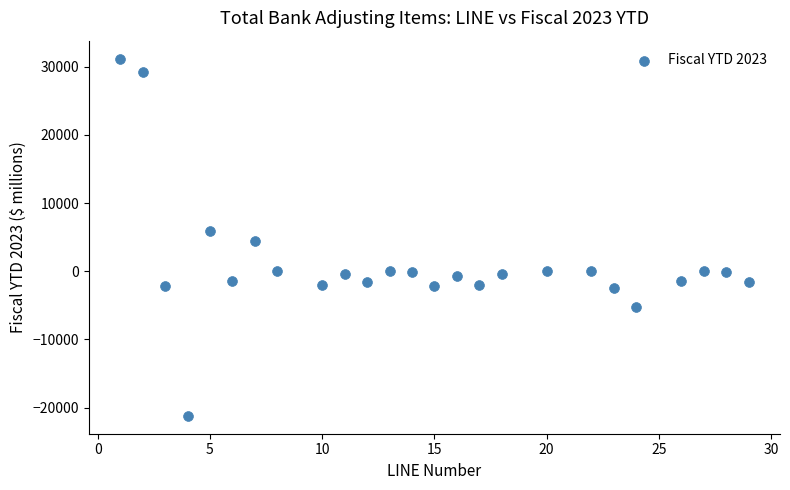

What is the range of X values (max minus min)?

28.0